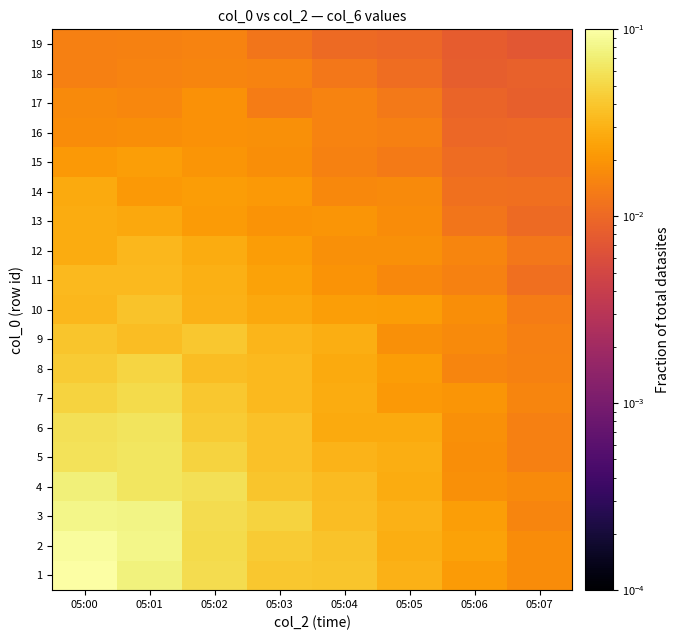

Between 05:07 and 05:06, which is larger?

05:06